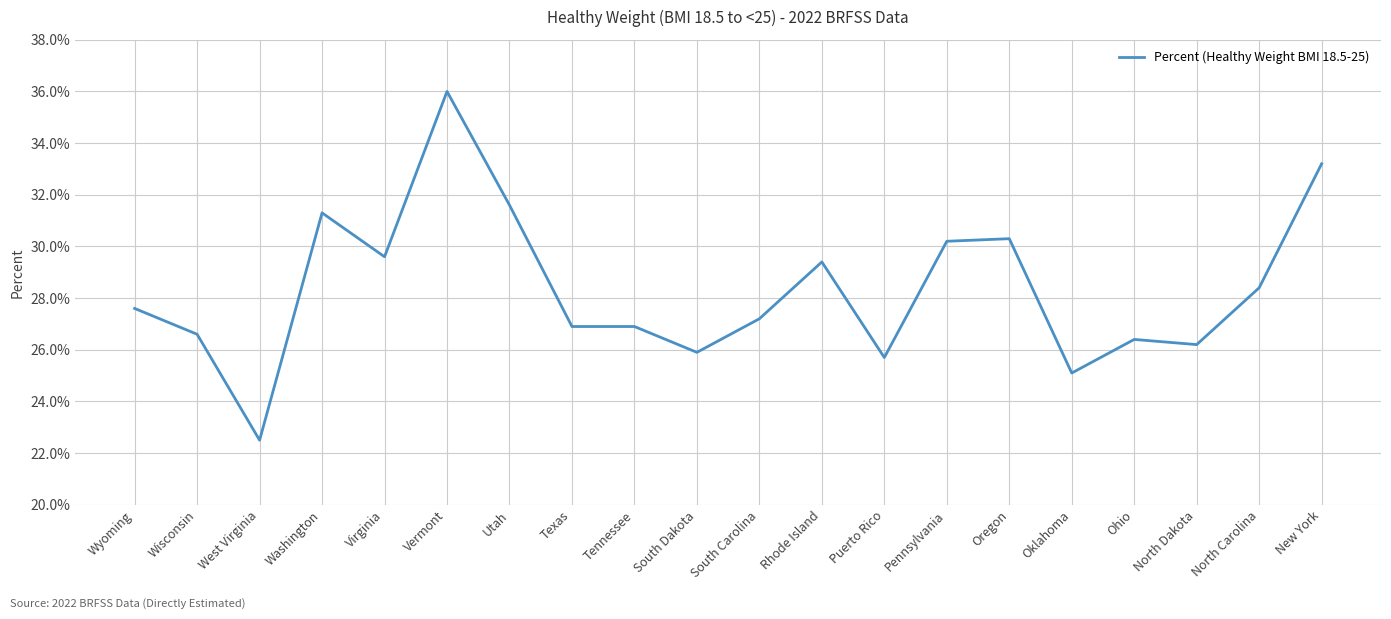

Is this an area chart (filled region under the line)?

No